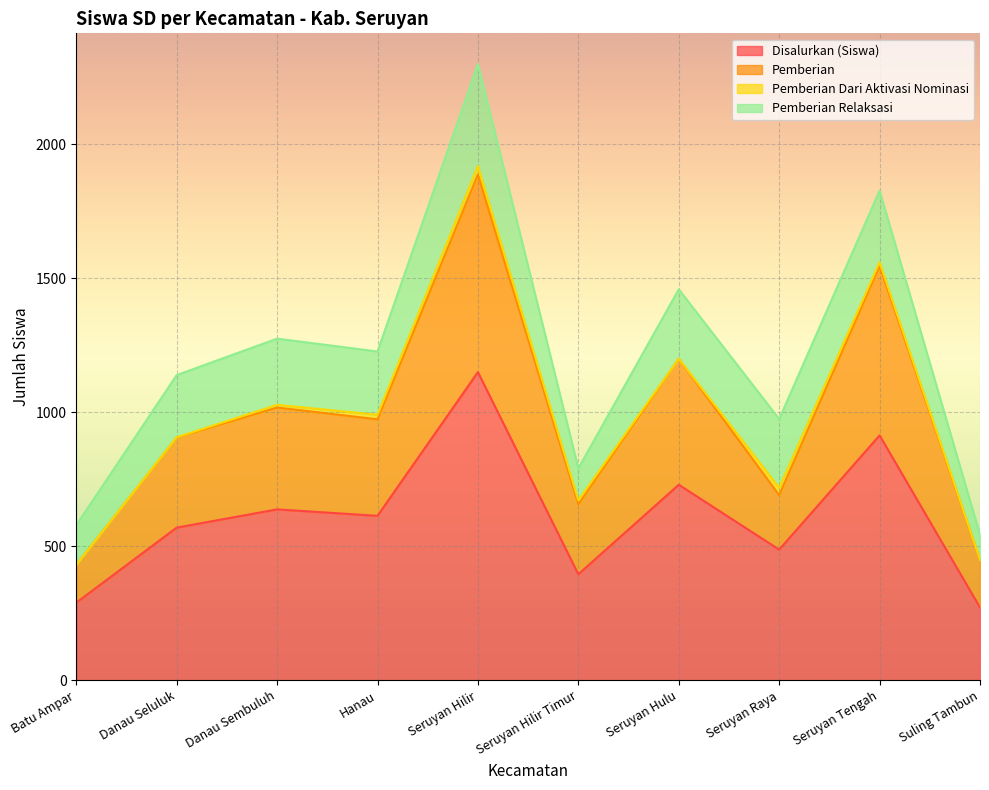

At which category is the sum across all series the highest?

Seruyan Hilir